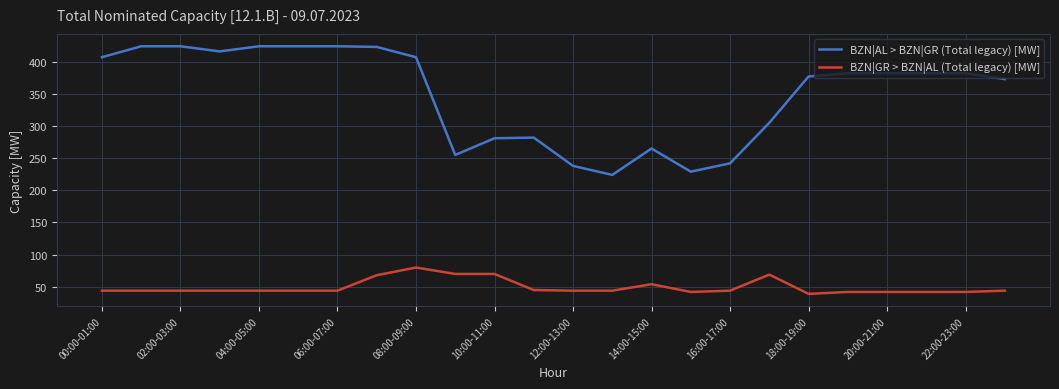

Which series has the widest spread of values?

BZN|AL > BZN|GR (Total legacy) [MW]